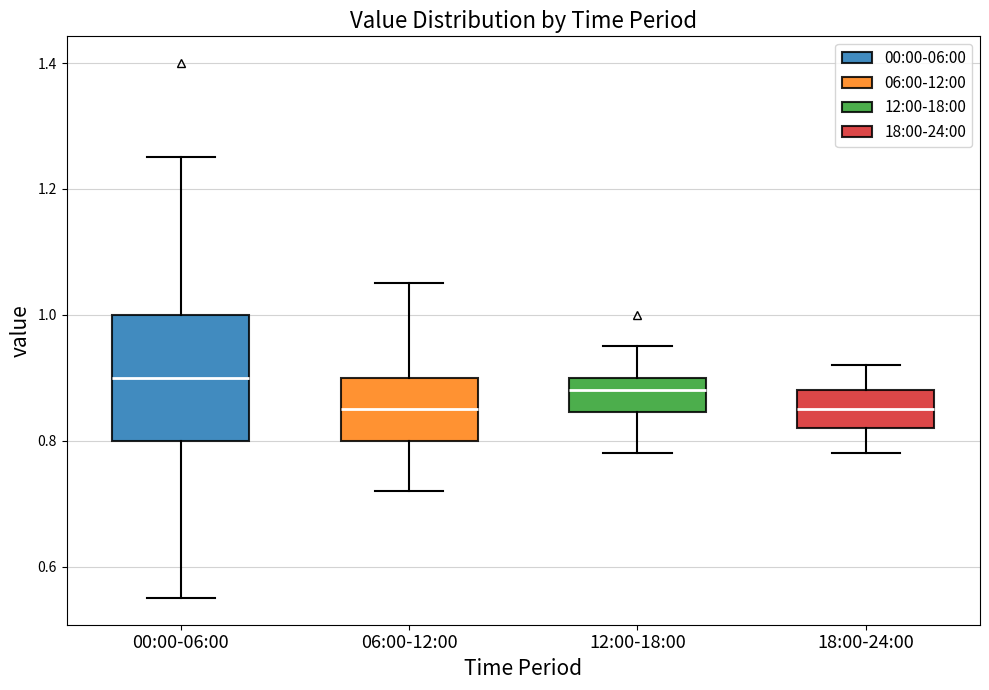

Where does the median line of the box for 00:00-06:00 sit on the y-axis? The values are not printed on the chart, so give them approximately, as read against the axis.

0.90